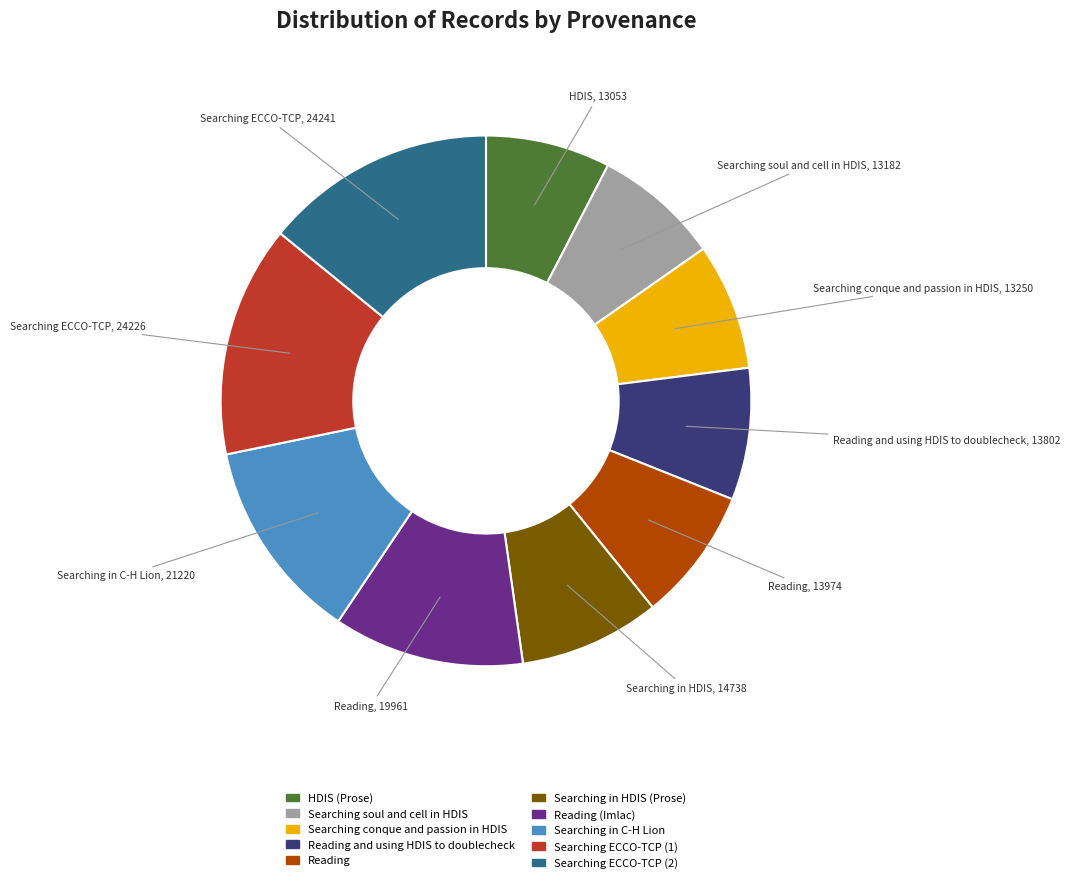

Is there any slice that represents more than half of the pie?

No